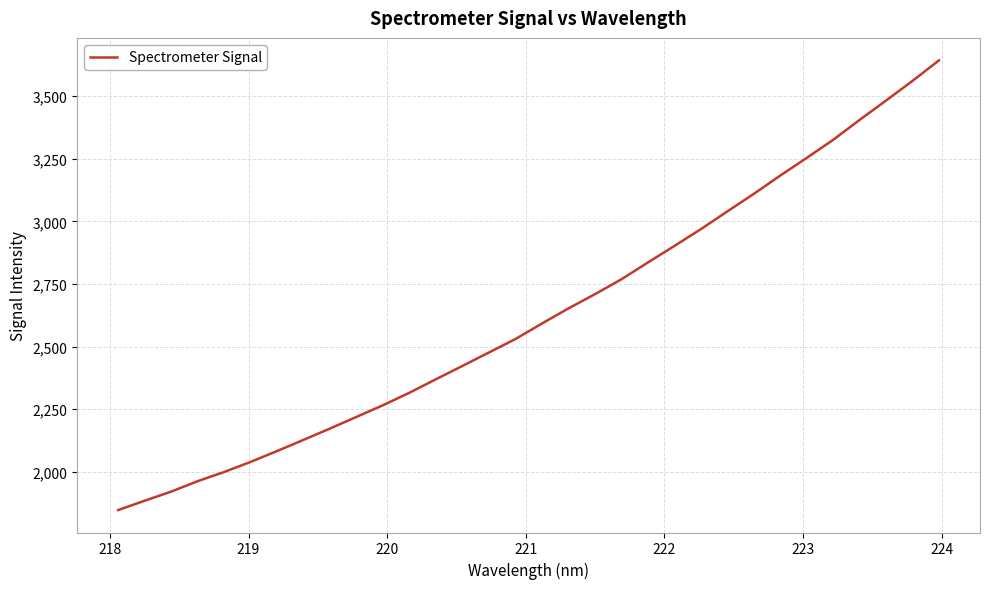

What is the difference between the maximum and minimum values?

1794.7